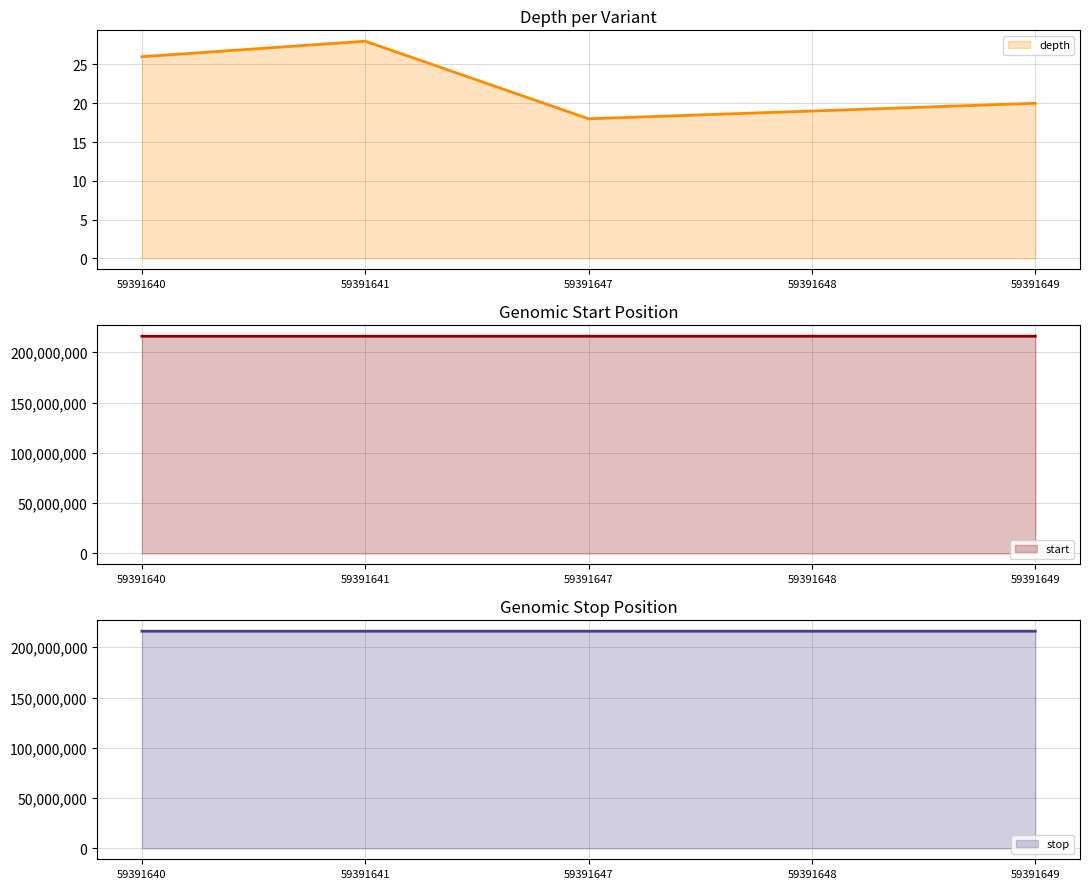

True or false: depth and stop intersect in this chart.

False